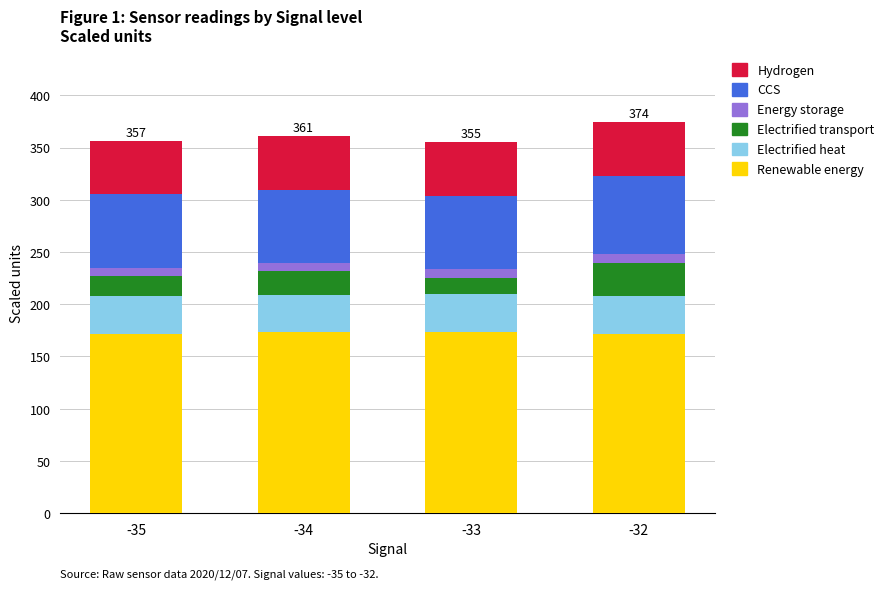

How many values in the Renewable energy series exceed 172?

2